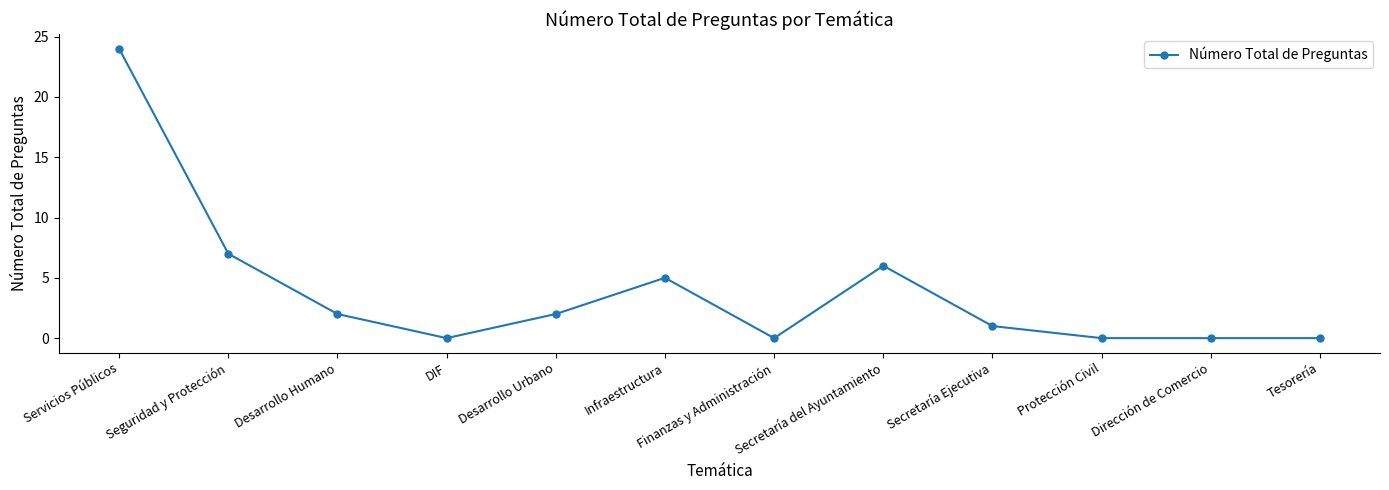

How many data points are less than 2?

6